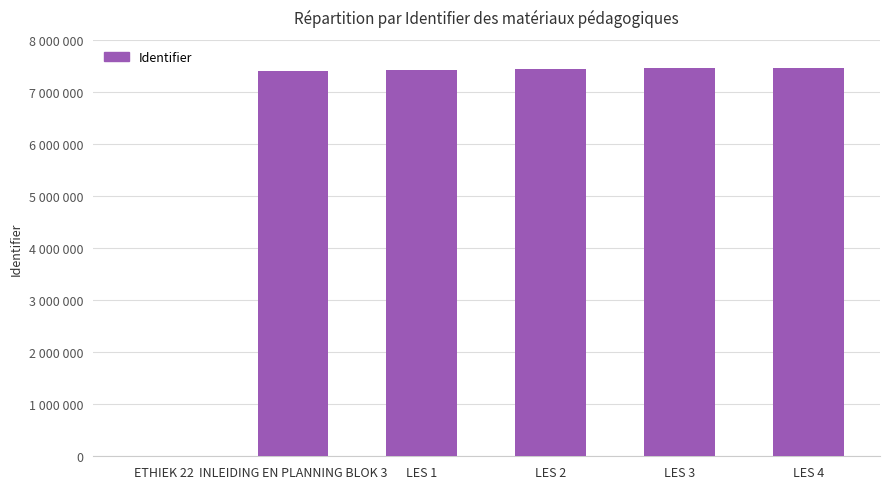

What value does the data have at INLEIDING EN PLANNING BLOK 3, to the nearest 100?

7403700